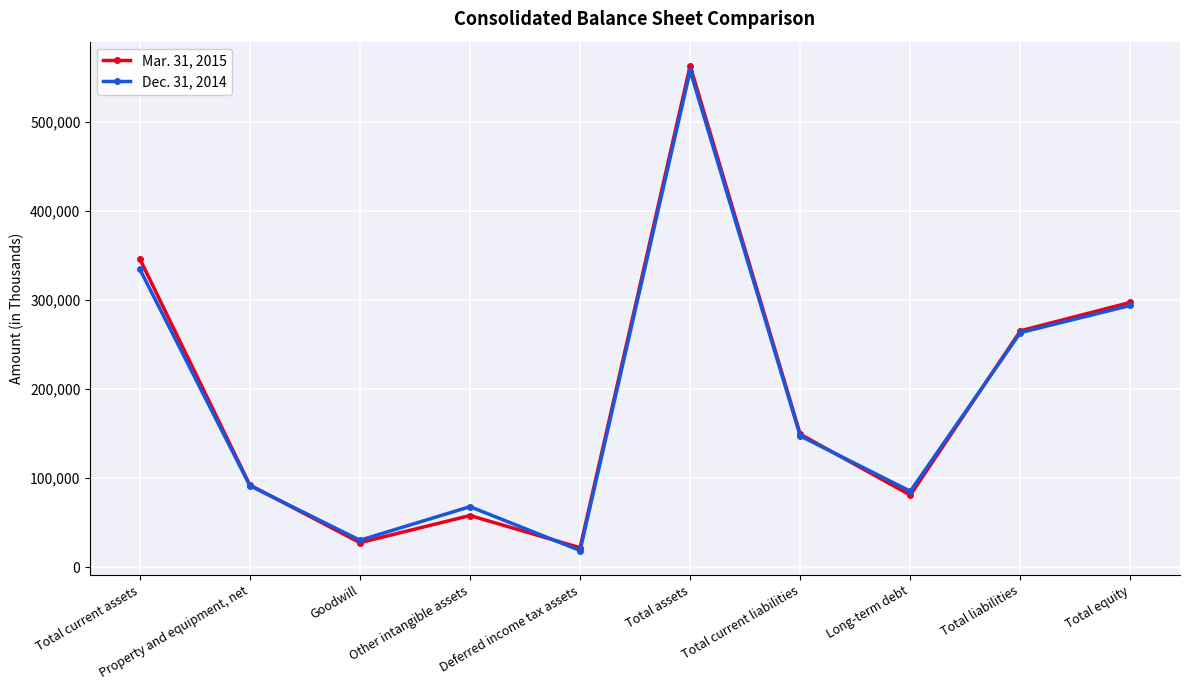

What are all the series names shown in the legend?

Mar. 31, 2015, Dec. 31, 2014